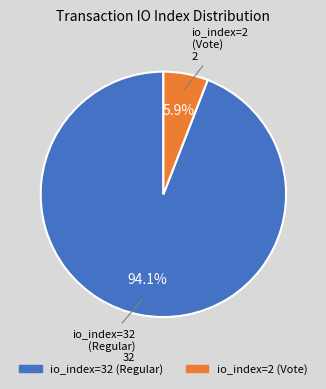

To the nearest percent, what is the average slice percentage?

50%